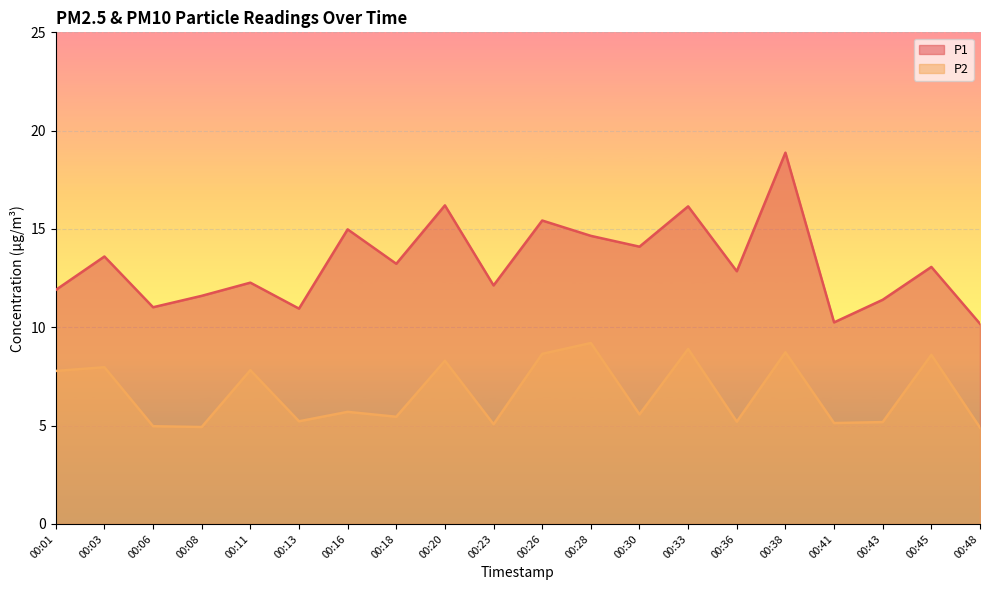

Rank the categories by P1 value from lowest to highest.

00:48, 00:41, 00:13, 00:06, 00:43, 00:08, 00:01, 00:23, 00:11, 00:36, 00:45, 00:18, 00:03, 00:30, 00:28, 00:16, 00:26, 00:33, 00:20, 00:38